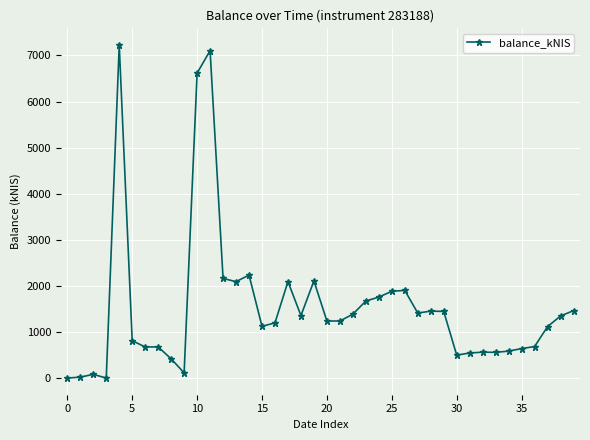

What is the value of the 15th point from the left?

2235.0